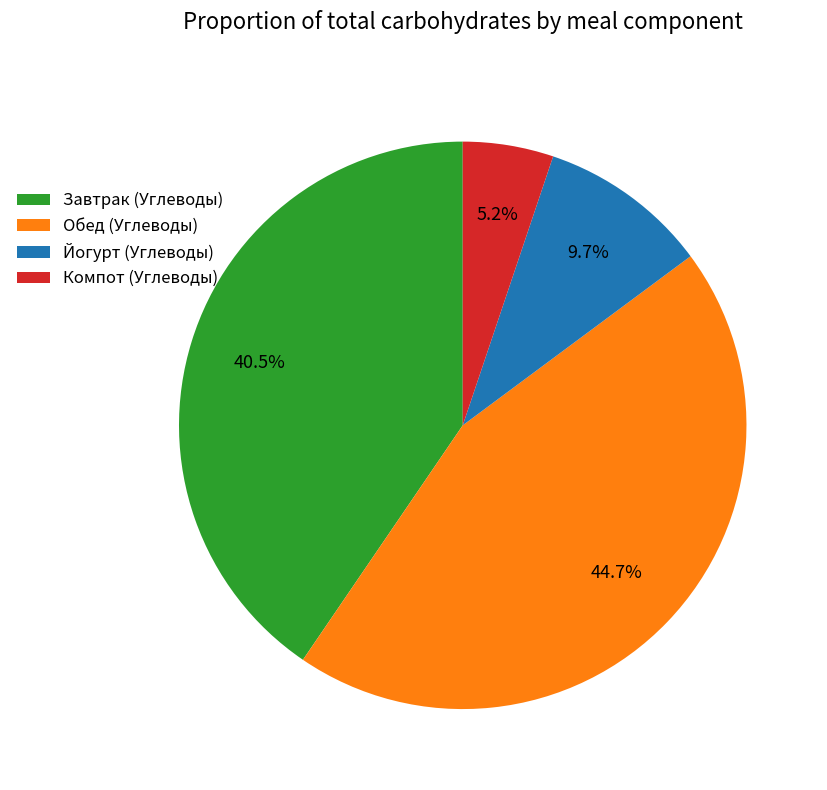

Does any single category account for the majority?

No